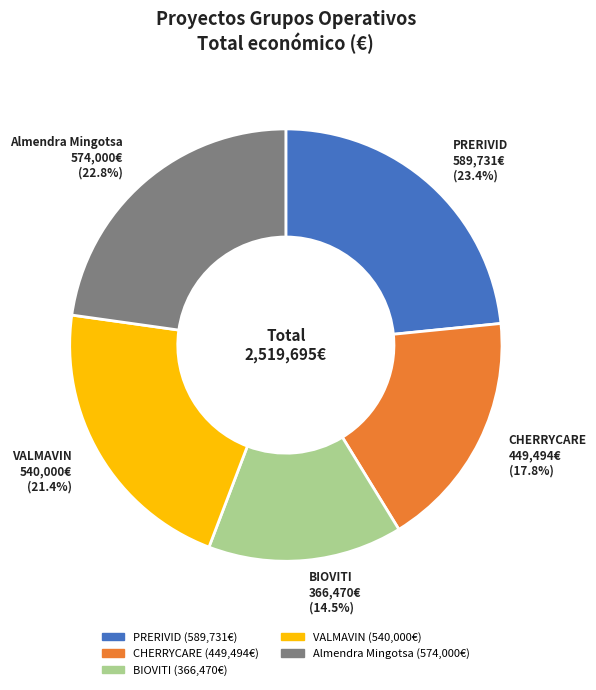

Is it true that PRERIVID is 23% of the pie?

True